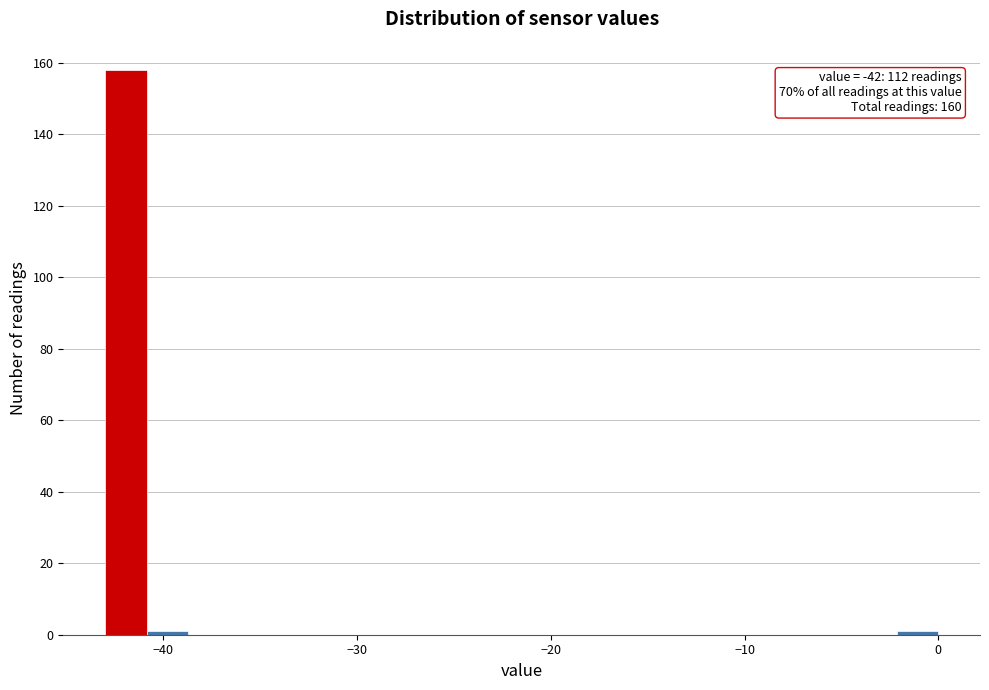

Read against the x-axis, roughly where is the centre of the tallest bar?

-42